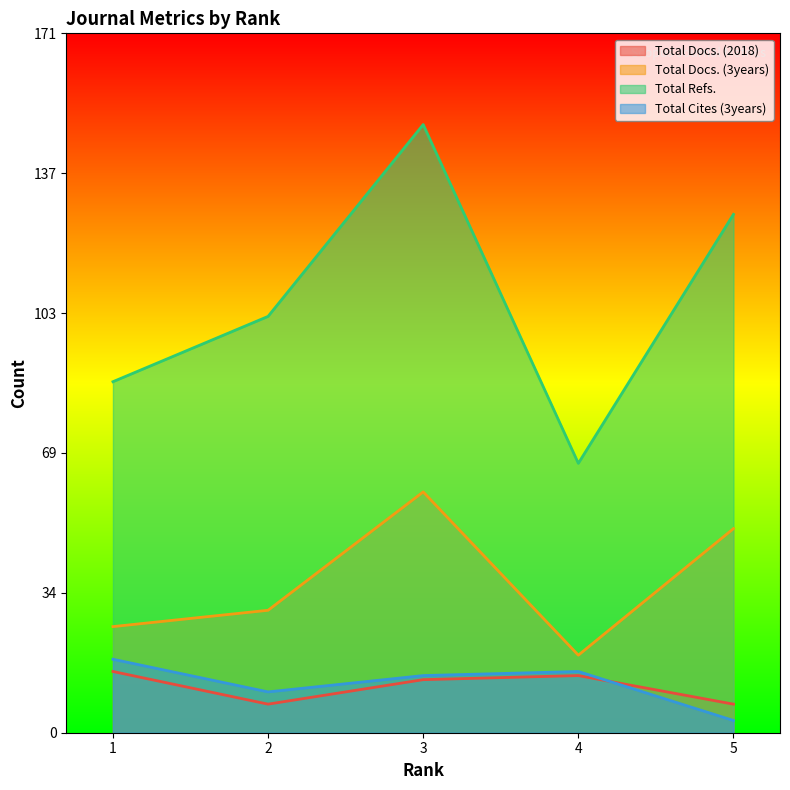

Which series has the largest range (max minus min)?

Total Refs.